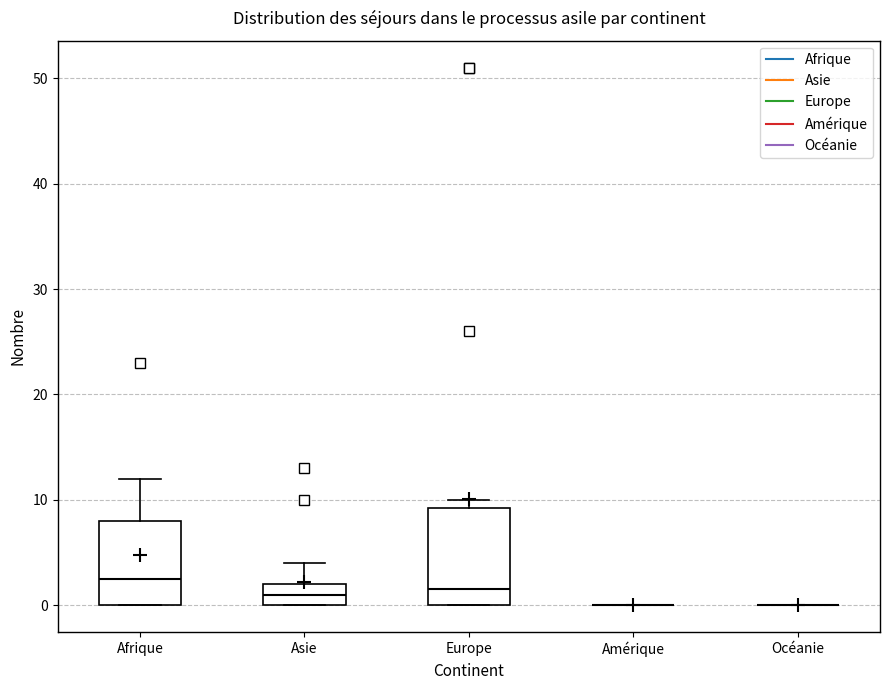

Reading left to right, read every box against the y-axis: the position of its median line, the range the box covers, and the ends of its whiskers. The values are not printed on the chart, so give them approximately, as read against the axis.

Afrique: median 3, box 0 to 8, whiskers 0 to 12
Asie: median 1, box 0 to 2, whiskers 0 to 4
Europe: median 2, box 0 to 9, whiskers 0 to 10
Amérique: box collapsed to a line at 0, whiskers 0 to 0
Océanie: box collapsed to a line at 0, whiskers 0 to 0